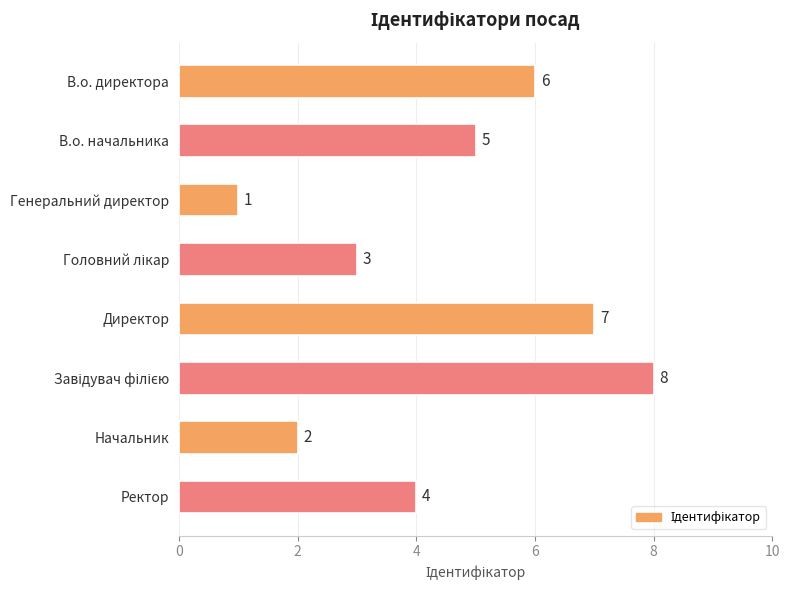

Where is the data nearest to the value 4?

Ректор